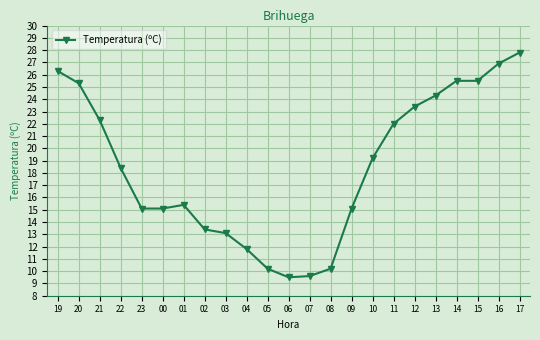

What position from the right is 02?

16